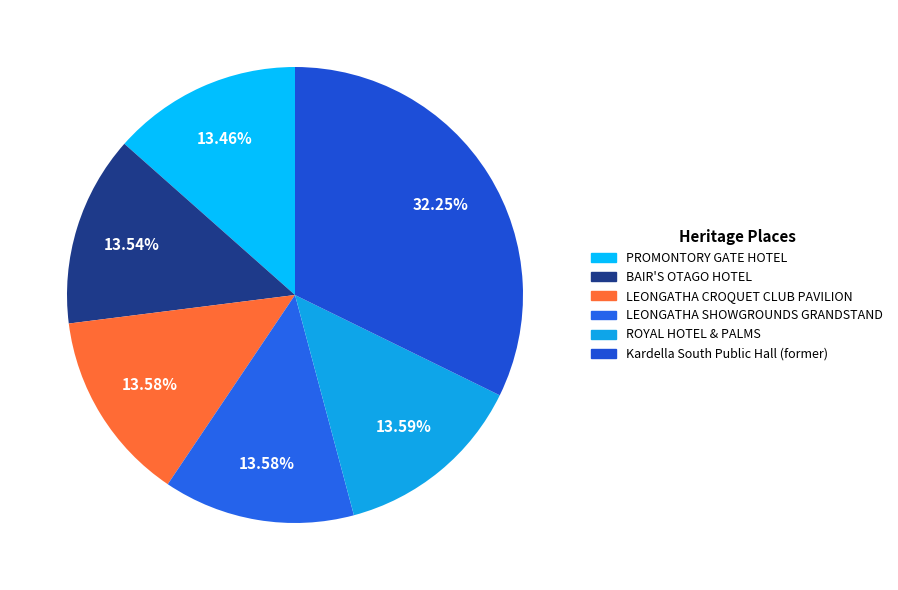

Does LEONGATHA SHOWGROUNDS GRANDSTAND account for over 50% of the chart?

No